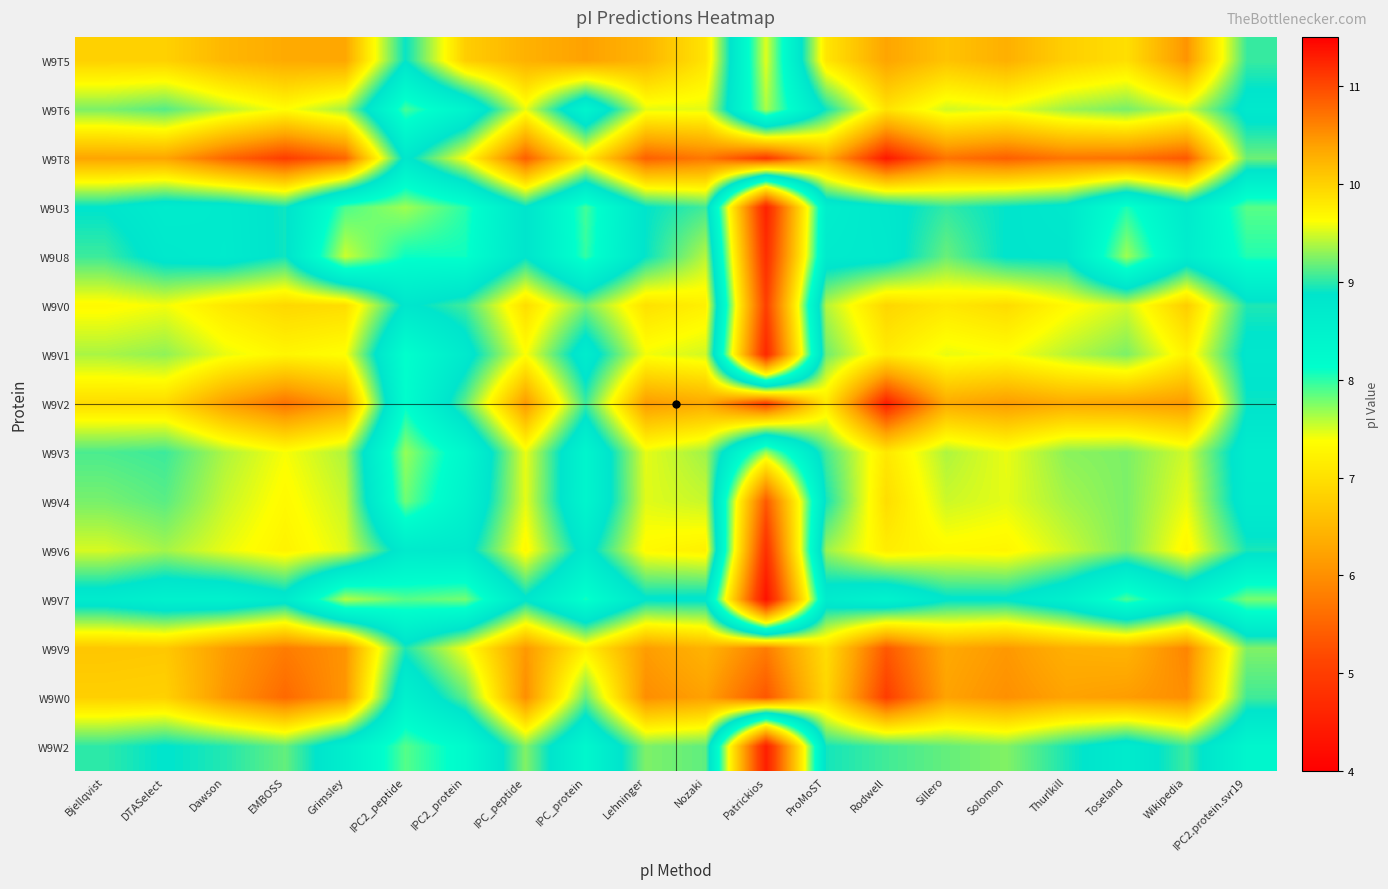

What is the smallest value displayed?

4.3